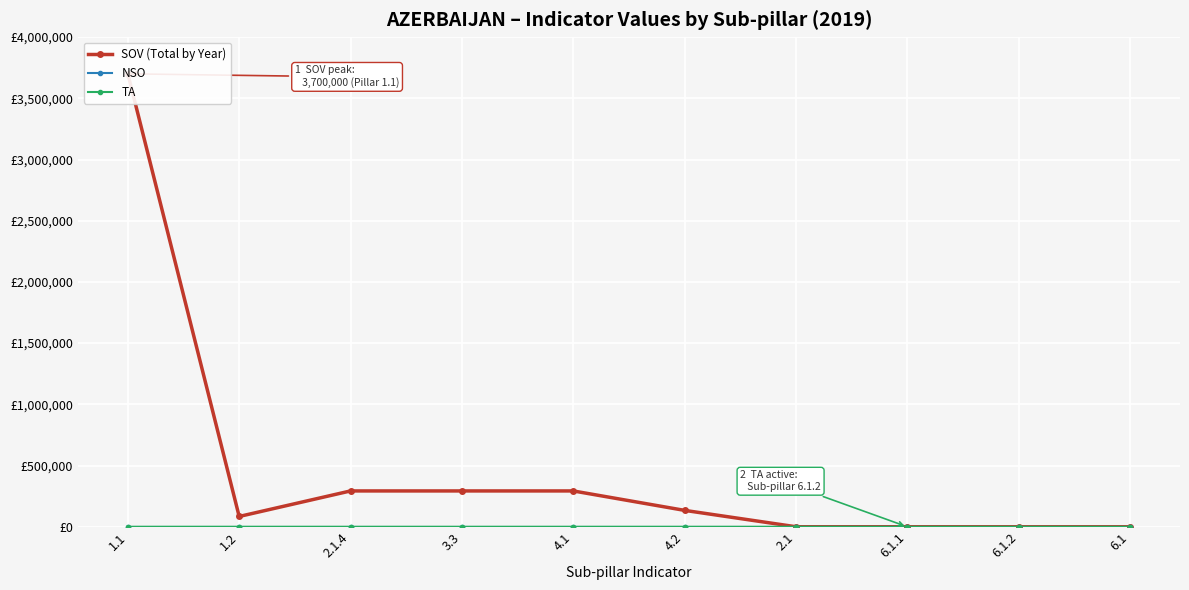

True or false: NSO and SOV (Total by Year) intersect in this chart.

False